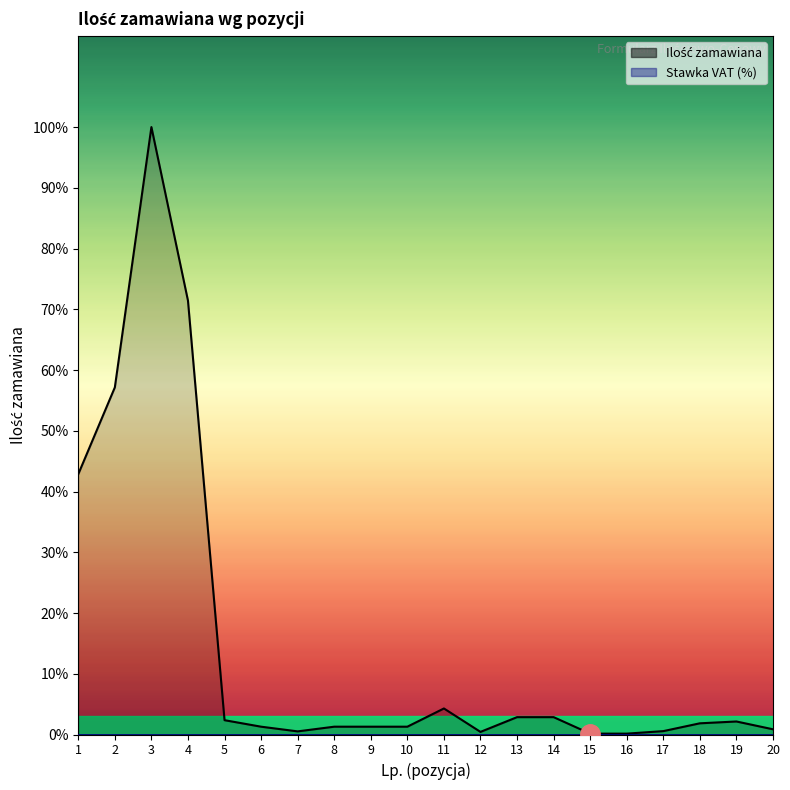

List the series in order of their peak value, lowest first.

Stawka VAT (%), Ilość zamawiana